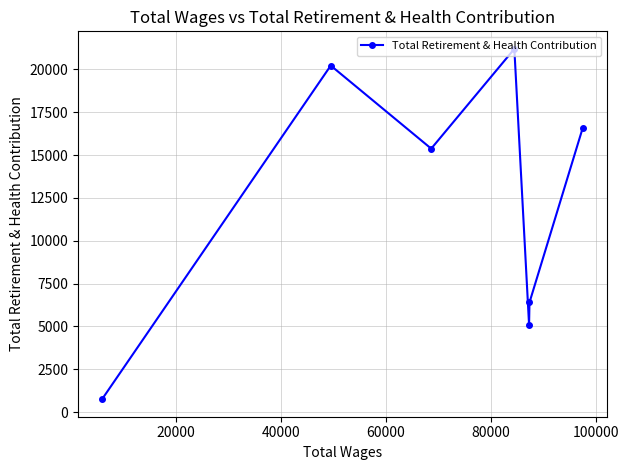

What is the value of the 3rd point from the left?

15380